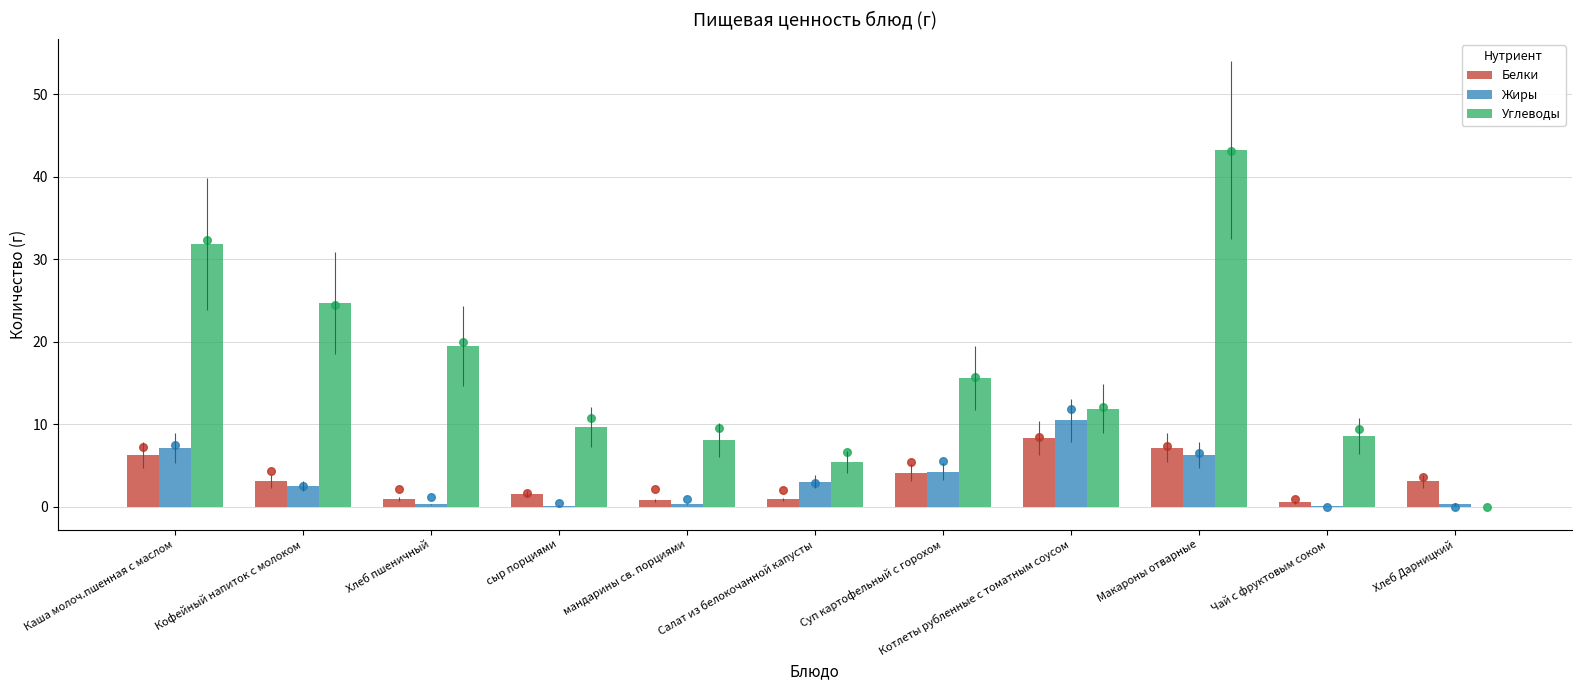

Which series contains the lowest Y value?

Углеводы